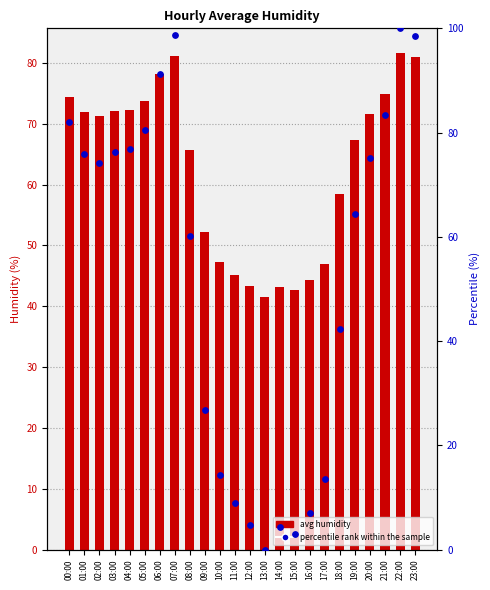

At how many categories does at least one series exceed 33?

24